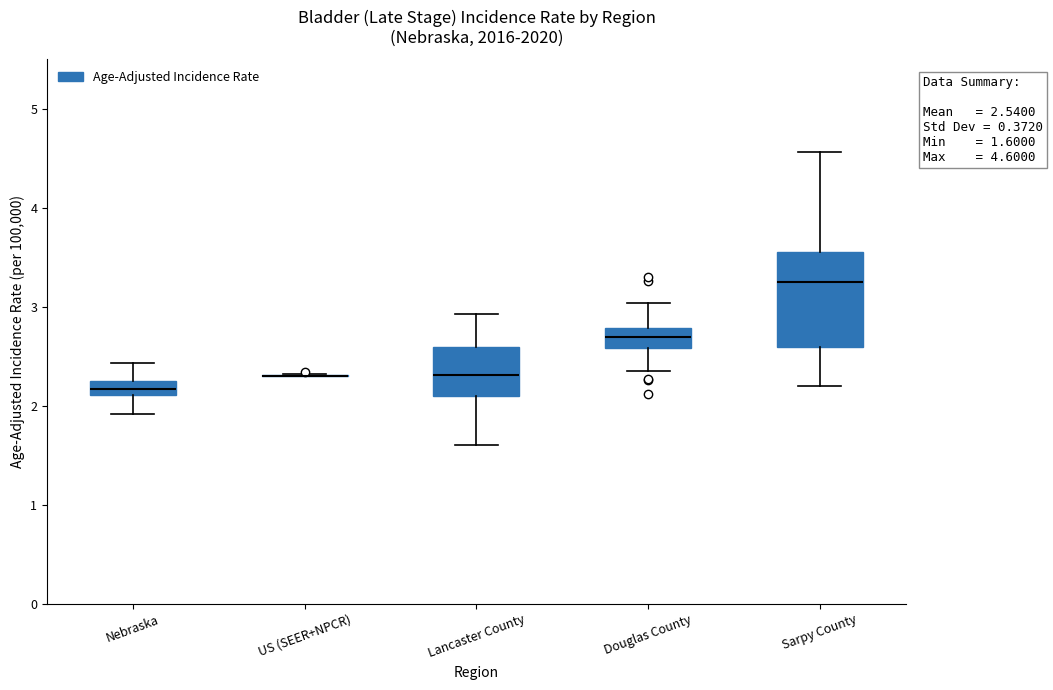

Which box is the tallest, from its lower edge to its upper edge?

Sarpy County